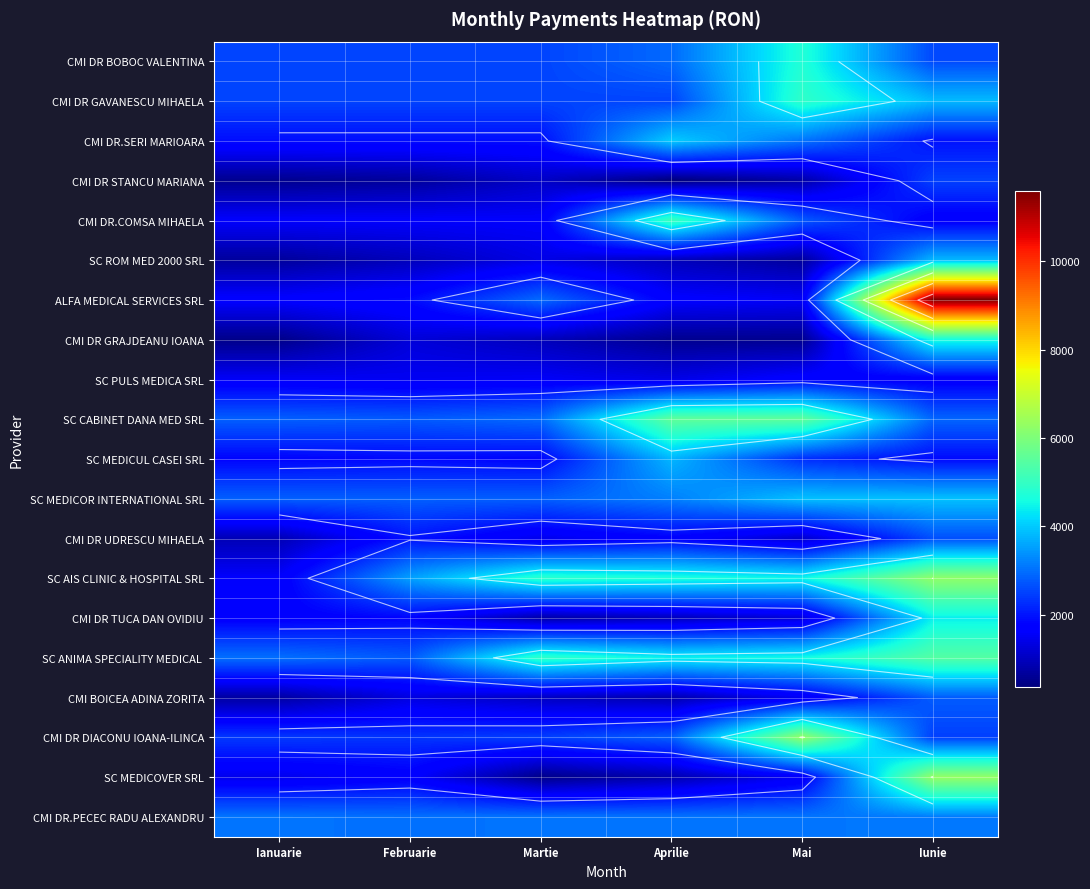

What is the spread (max minus min) of values at Mai?

5760.0